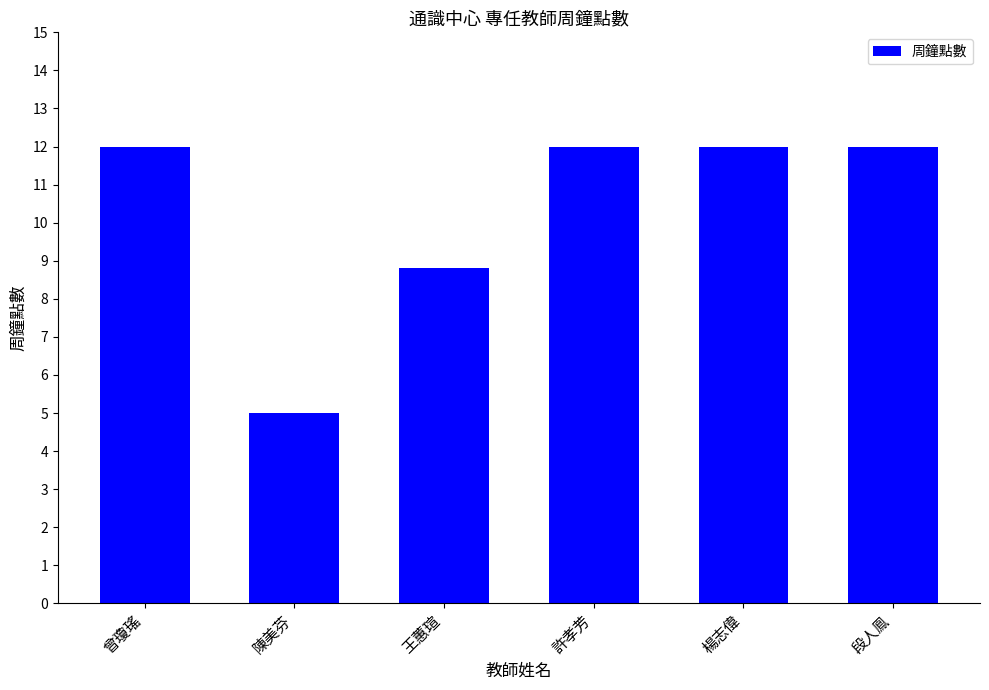

What is the sum of the values at 楊志偉 and 許孝芳?

24.0